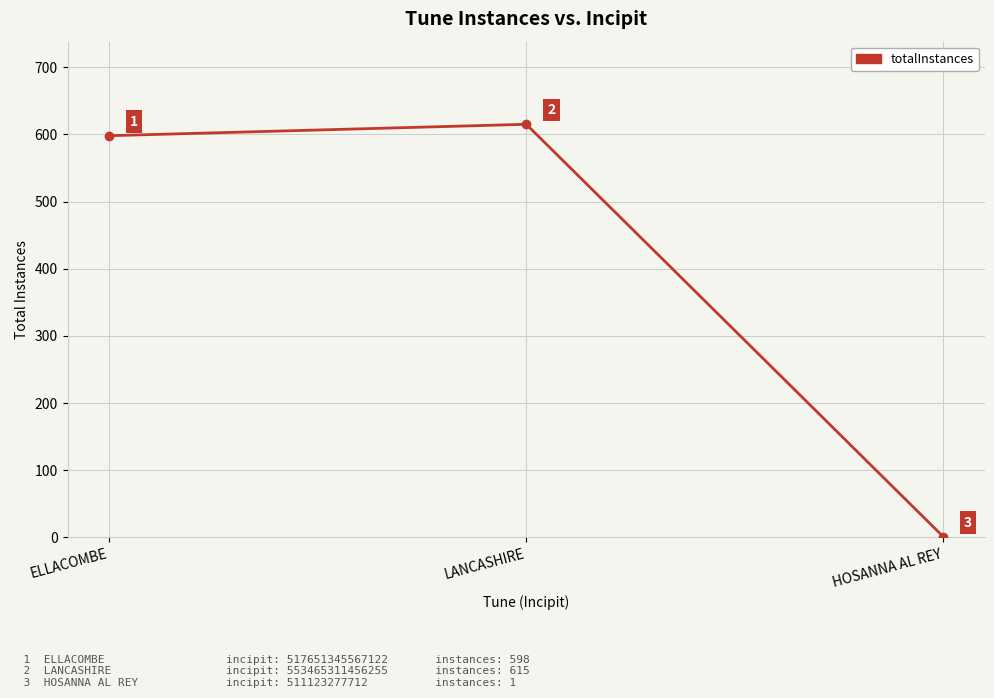

Is it true that the value at HOSANNA AL REY is 1?

True